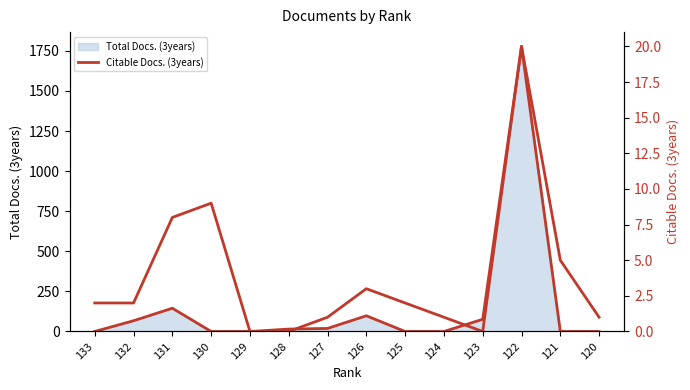

The chart shows a value of 13 at 130. True or false?

False